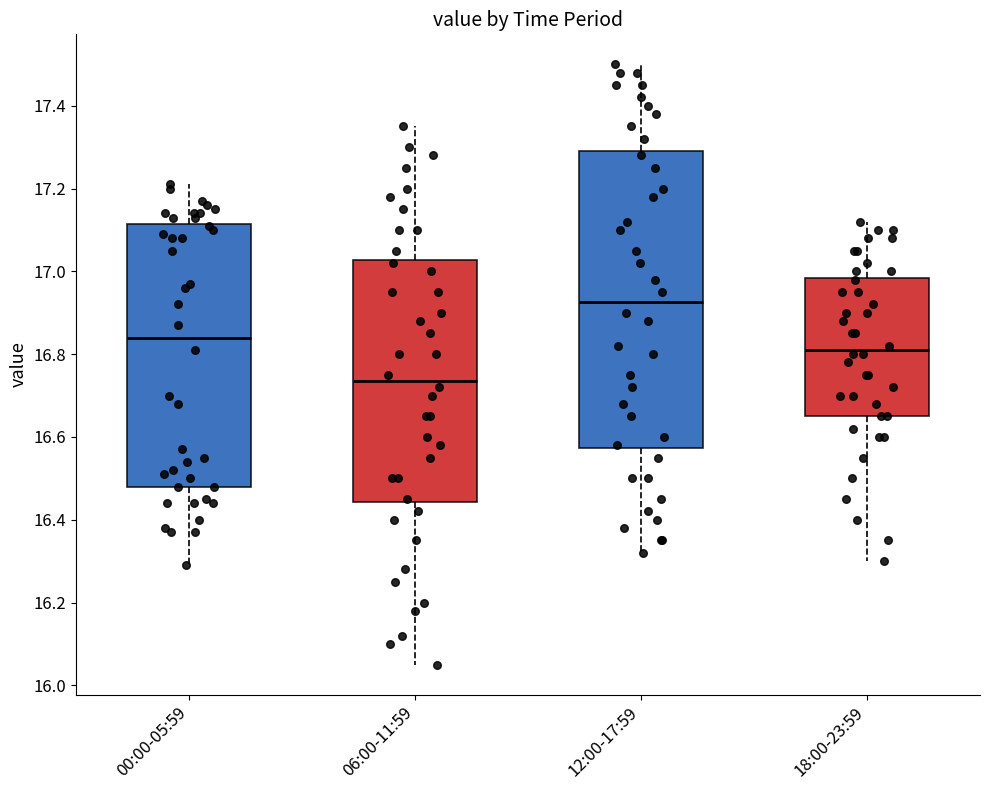

Where is the lower edge of the box for 06:00-11:59 on the y-axis? The values are not printed on the chart, so give them approximately, as read against the axis.

16.44